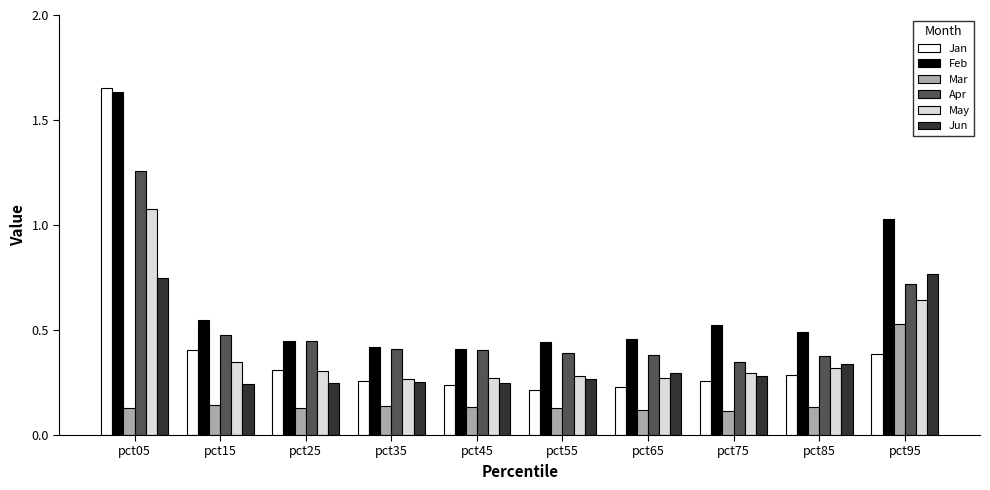

What is the sum of all Apr values?

5.2